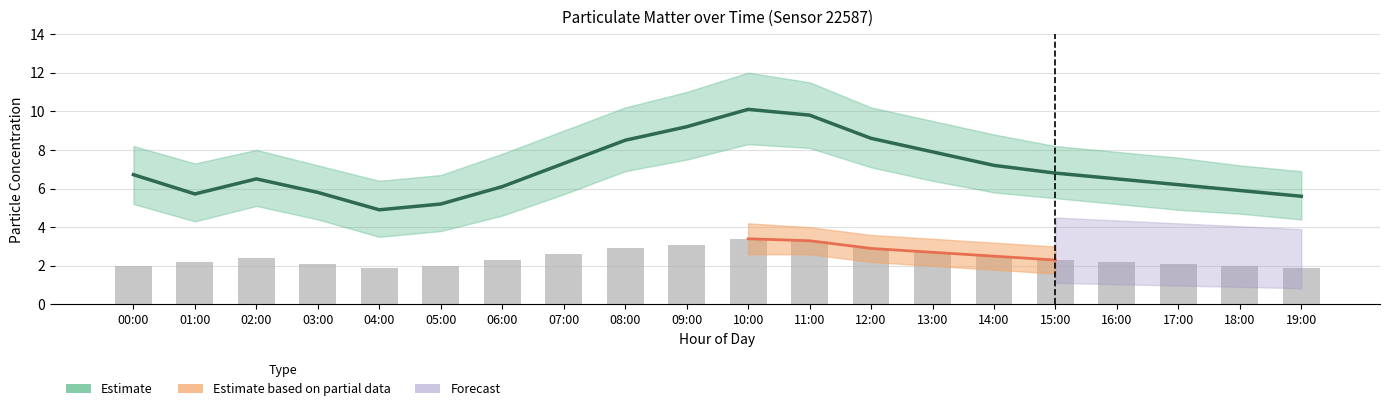

The value of P2_upper at 06:00 is 5.0. True or false?

False